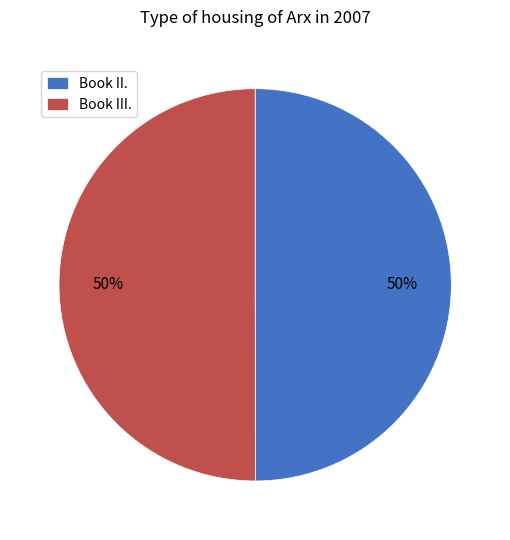

Is the sum of Book III. and Book II. greater than half?

Yes